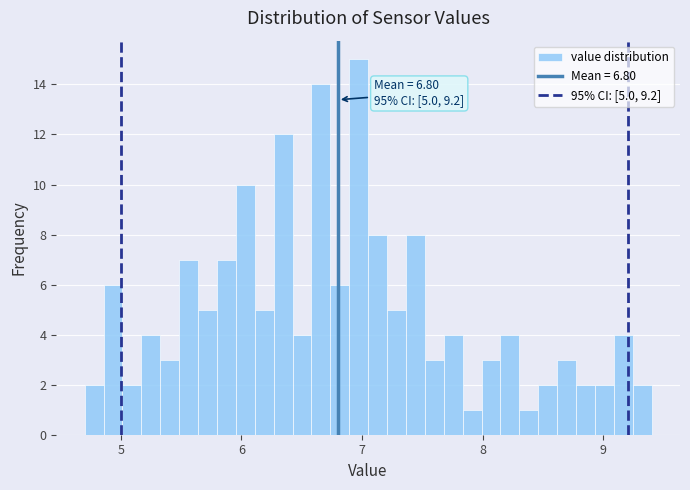

Around what value on the x-axis is the tallest bar? Give the approximate position of its centre, as read against the axis.

7.0